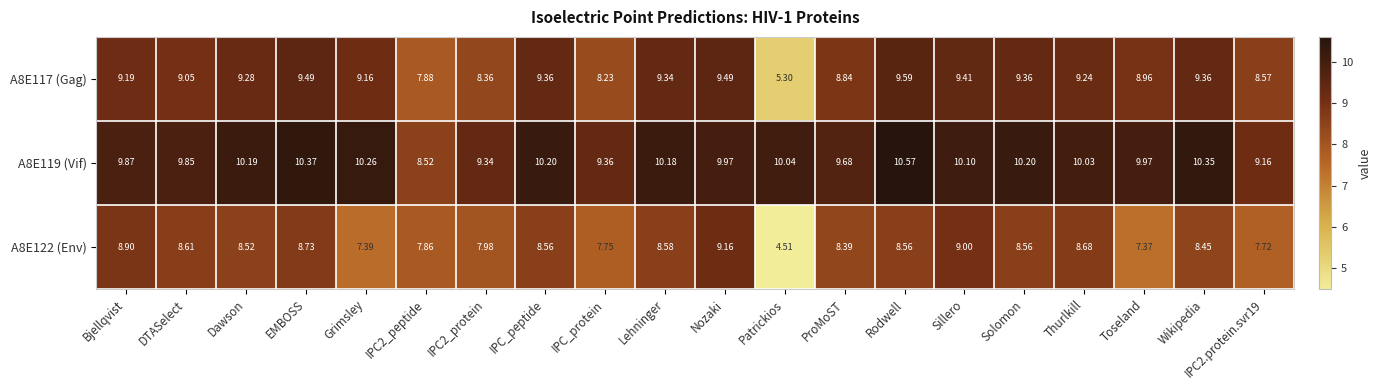

Is the value of A8E119 (Vif) at Patrickios greater than the value of A8E122 (Env) at Bjellqvist?

Yes